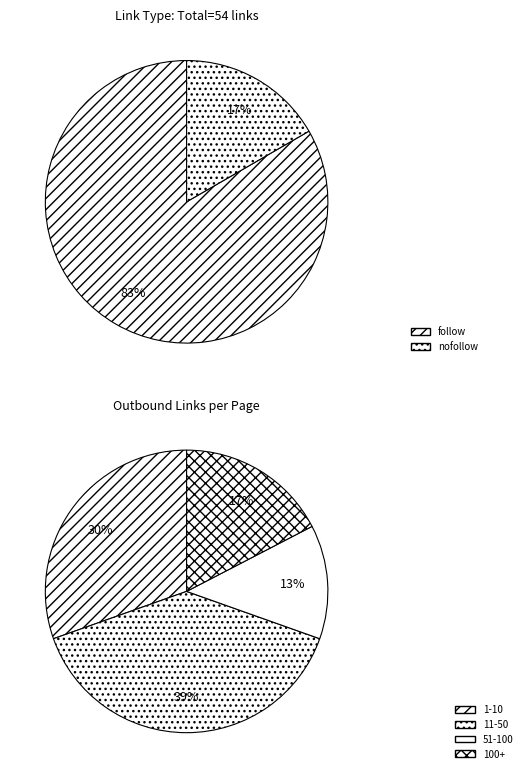

What is the largest slice in the pie chart?

follow